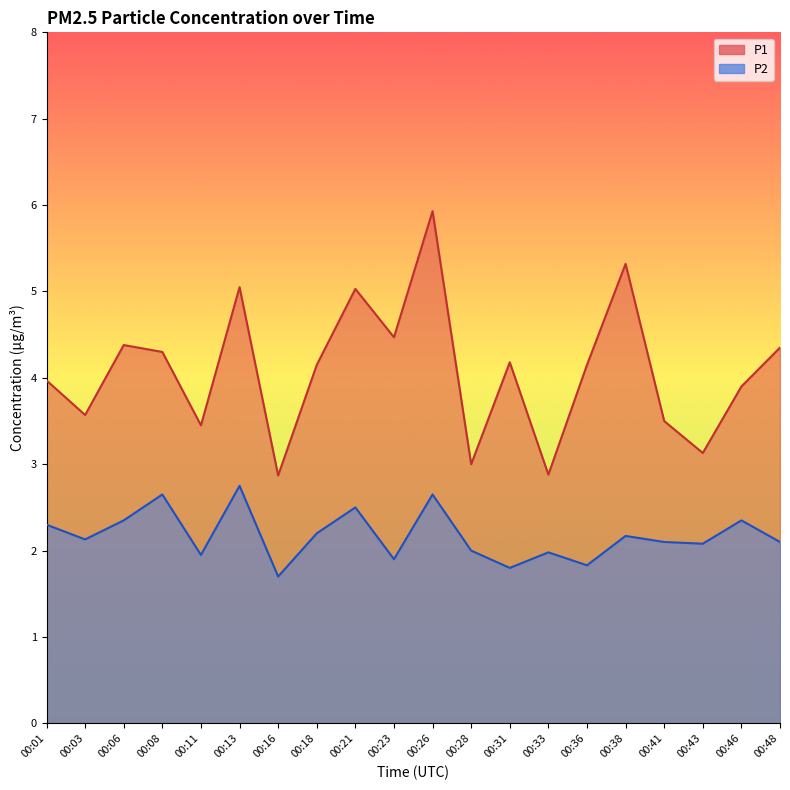

What is the lowest value of the P1 series?

2.9